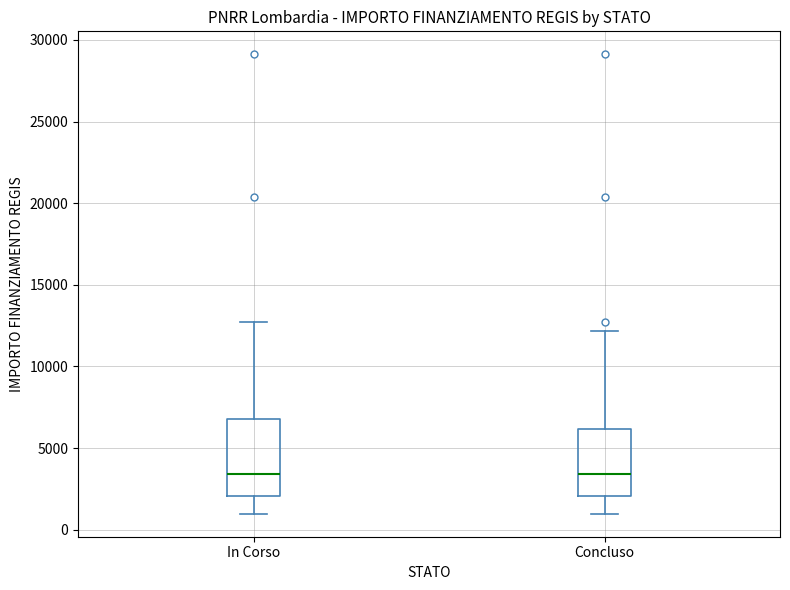

Which box is the tallest, from its lower edge to its upper edge?

In Corso